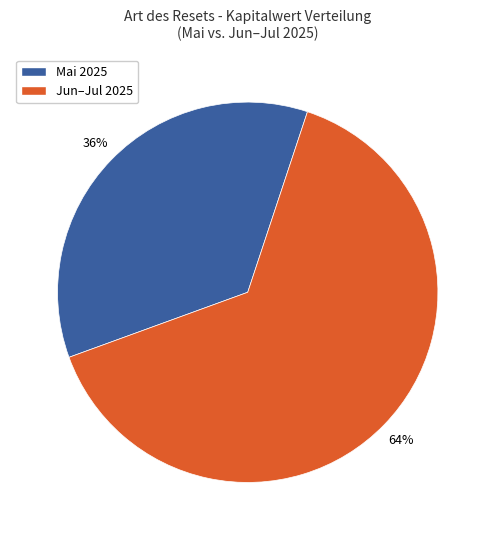

Which category accounts for the majority?

Jun–Jul 2025